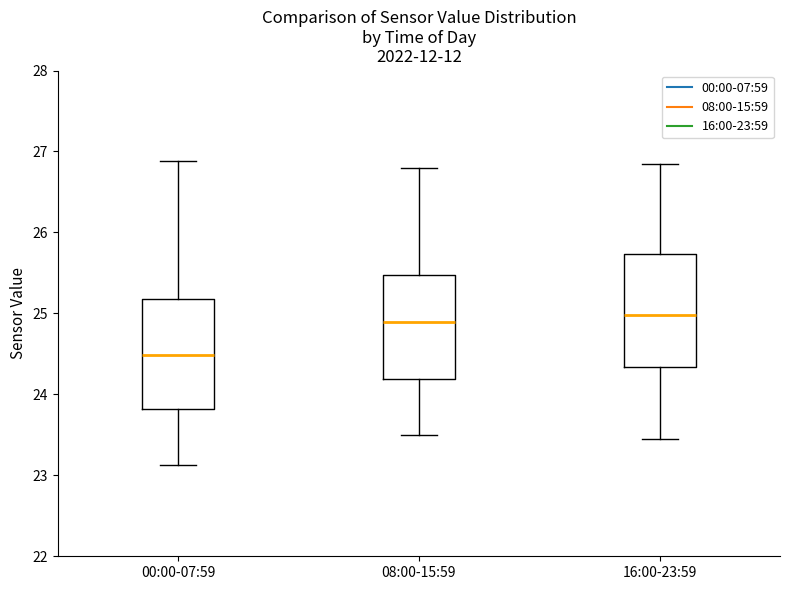

Reading left to right, transcribe this box plot: for each box, give where its median line is, the range the box spans, and where its two whiskers end, as read against the y-axis. The values are not printed on the chart, so give them approximately, as read against the axis.

00:00-07:59: median 24.5, box 23.8 to 25.2, whiskers 23.1 to 26.9
08:00-15:59: median 24.9, box 24.2 to 25.5, whiskers 23.5 to 26.8
16:00-23:59: median 25.0, box 24.3 to 25.7, whiskers 23.5 to 26.9